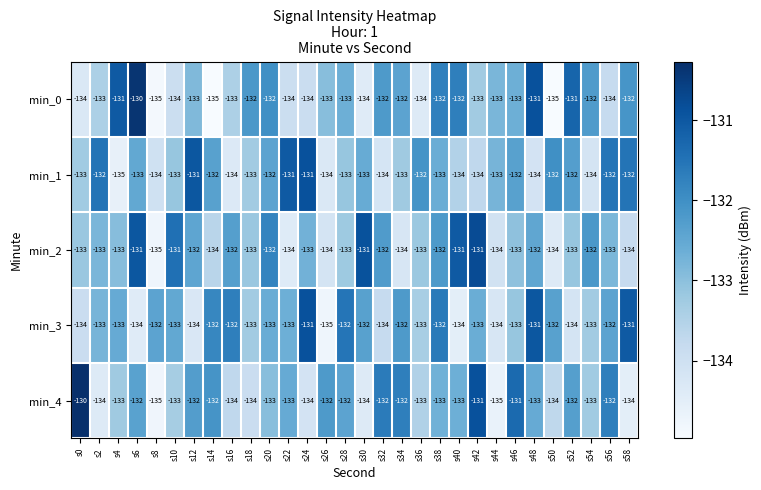

Between s10 and s34, which series saw the biggest shift?

min_2